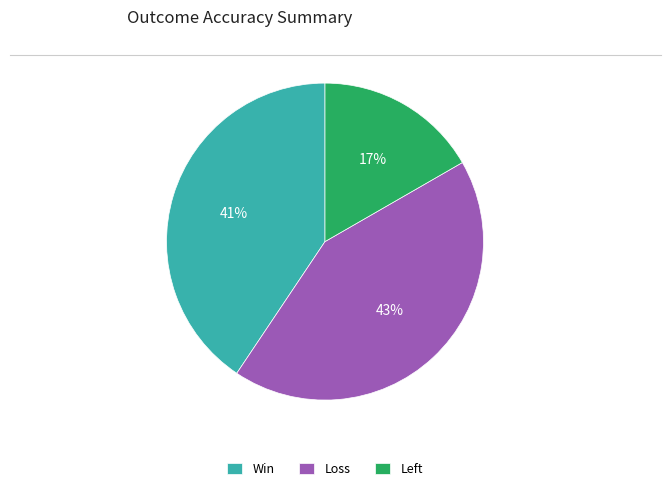

What is the largest slice in the pie chart?

Loss